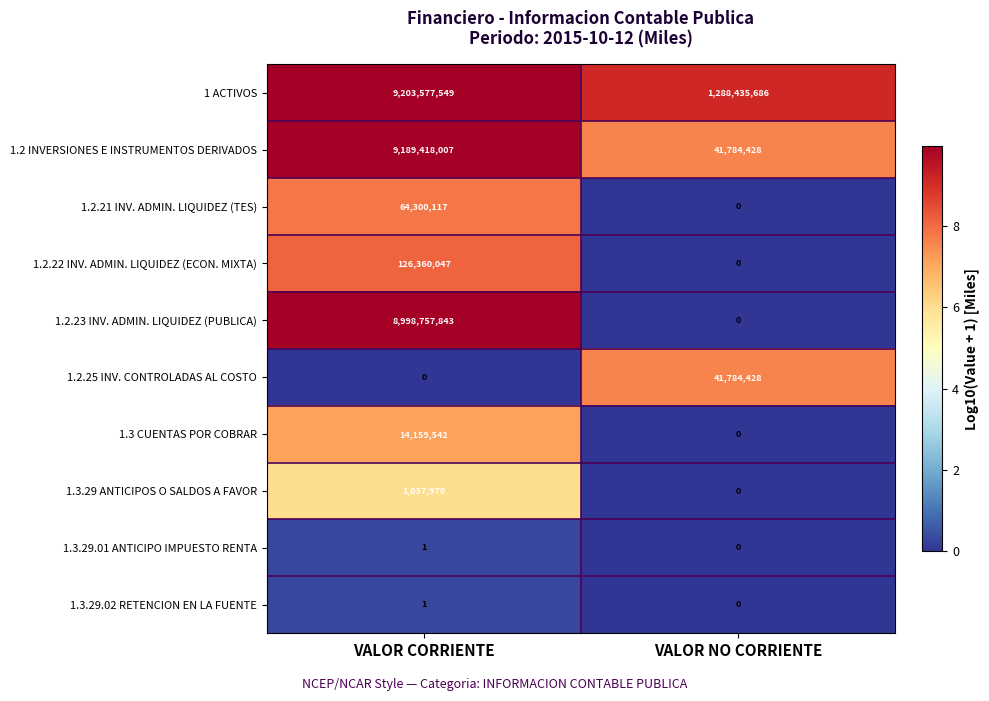

Between VALOR CORRIENTE and VALOR NO CORRIENTE, which series saw the biggest shift?

1.2 INVERSIONES E INSTRUMENTOS DERIVADOS